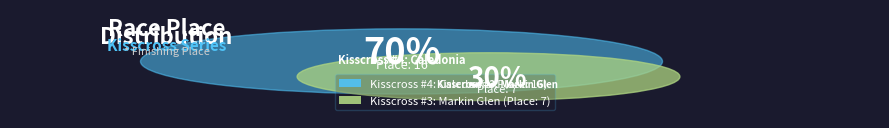

Is Kisscross #4: Caledonia the majority of the pie?

Yes